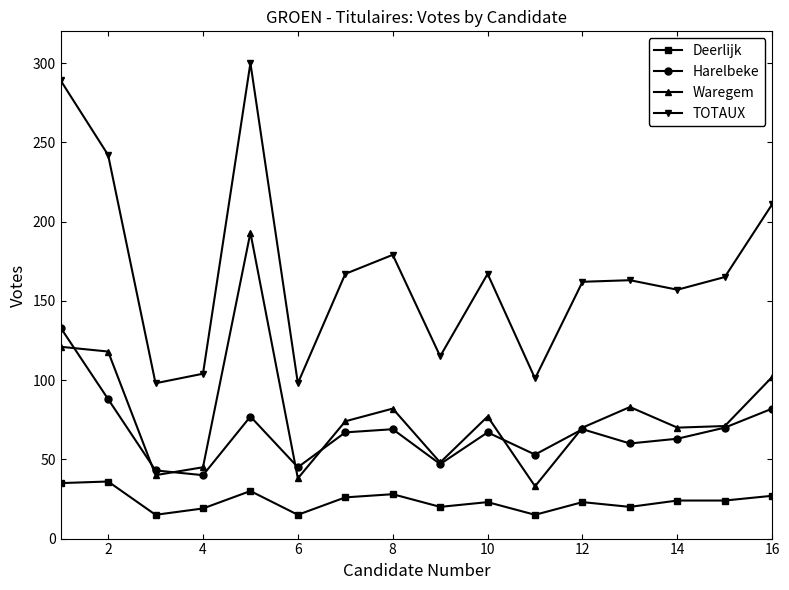

Which series has the largest range (max minus min)?

TOTAUX